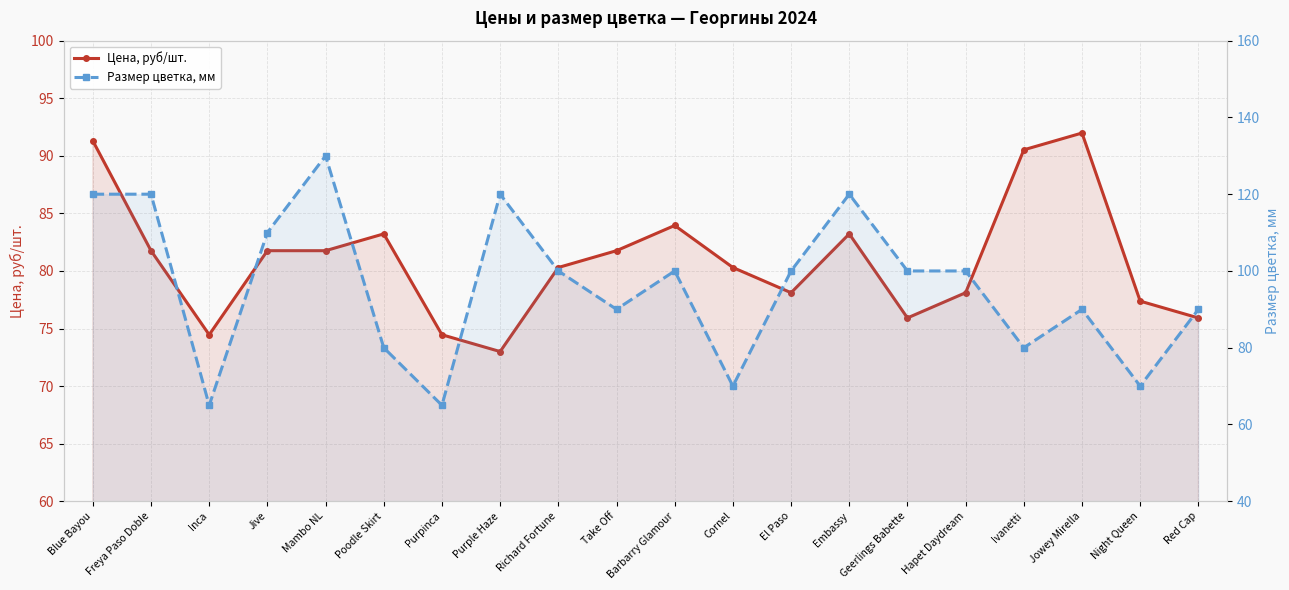

What is the difference between the maximum and minimum values in the Размер цветка, мм series?

65.0